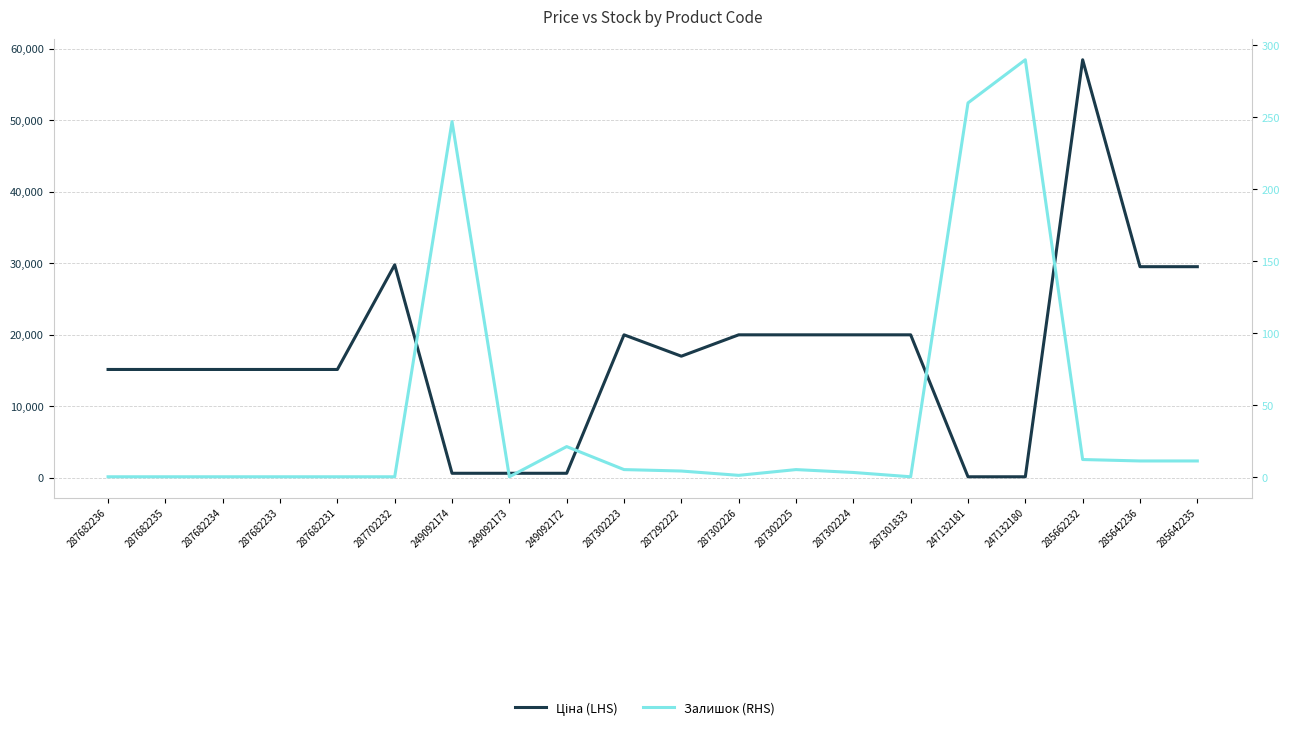

What is the maximum value for Ціна (LHS)?

58426.5